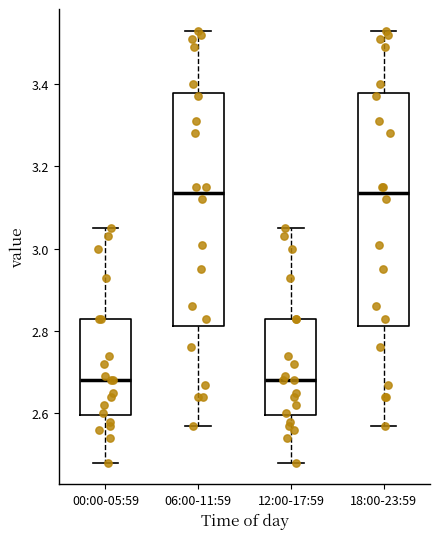

Reading left to right, read every box against the y-axis: the position of its median line, the range the box covers, and the ends of its whiskers. The values are not printed on the chart, so give them approximately, as read against the axis.

00:00-05:59: median 2.68, box 2.60 to 2.84, whiskers 2.48 to 3.06
06:00-11:59: median 3.14, box 2.82 to 3.38, whiskers 2.58 to 3.54
12:00-17:59: median 2.68, box 2.60 to 2.84, whiskers 2.48 to 3.06
18:00-23:59: median 3.14, box 2.82 to 3.38, whiskers 2.58 to 3.54